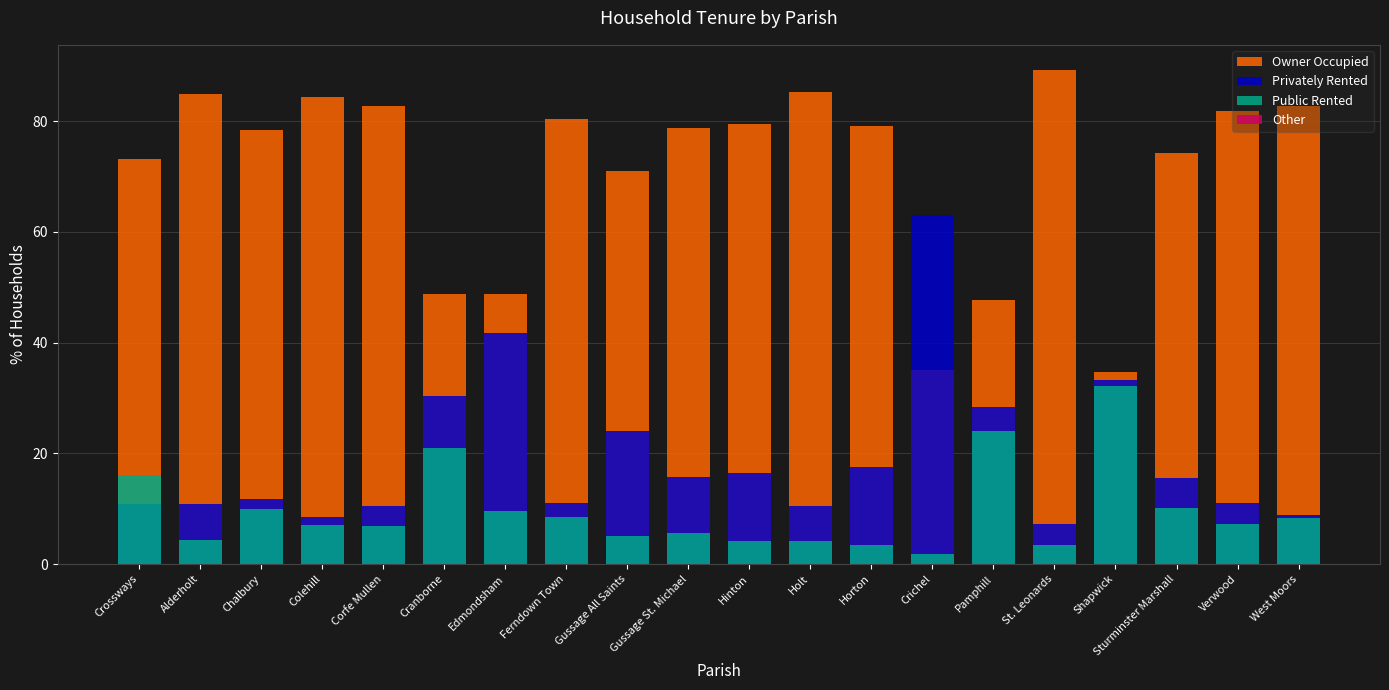

The value of Owner Occupied at St. Leonards is 59.8. True or false?

False